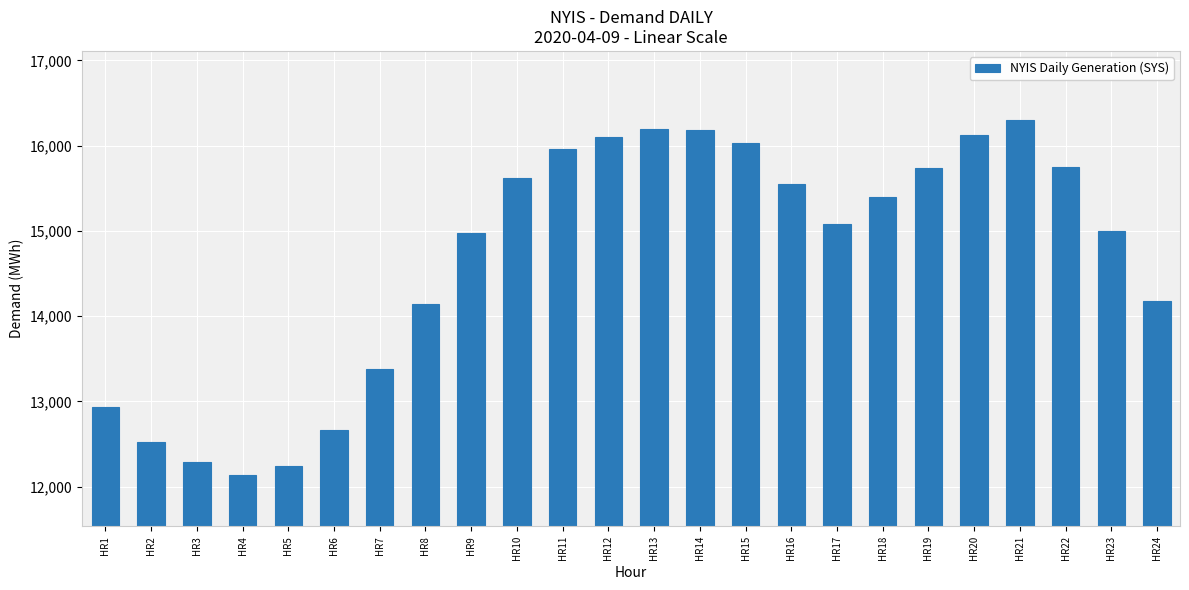

What is the sum of the values at HR23 and HR7?

28378